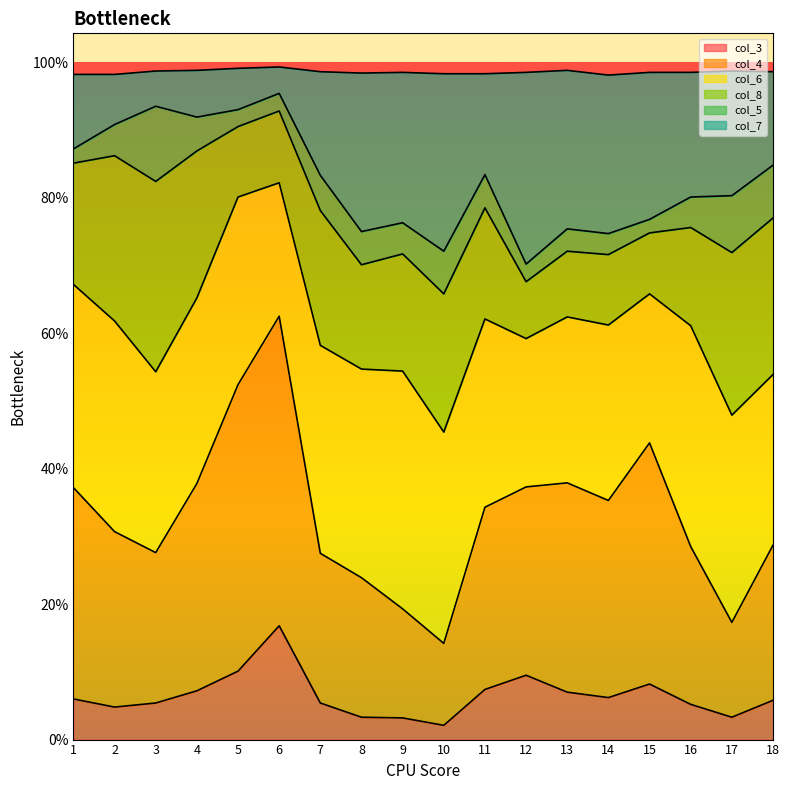

What is the greatest value displayed?

1.0